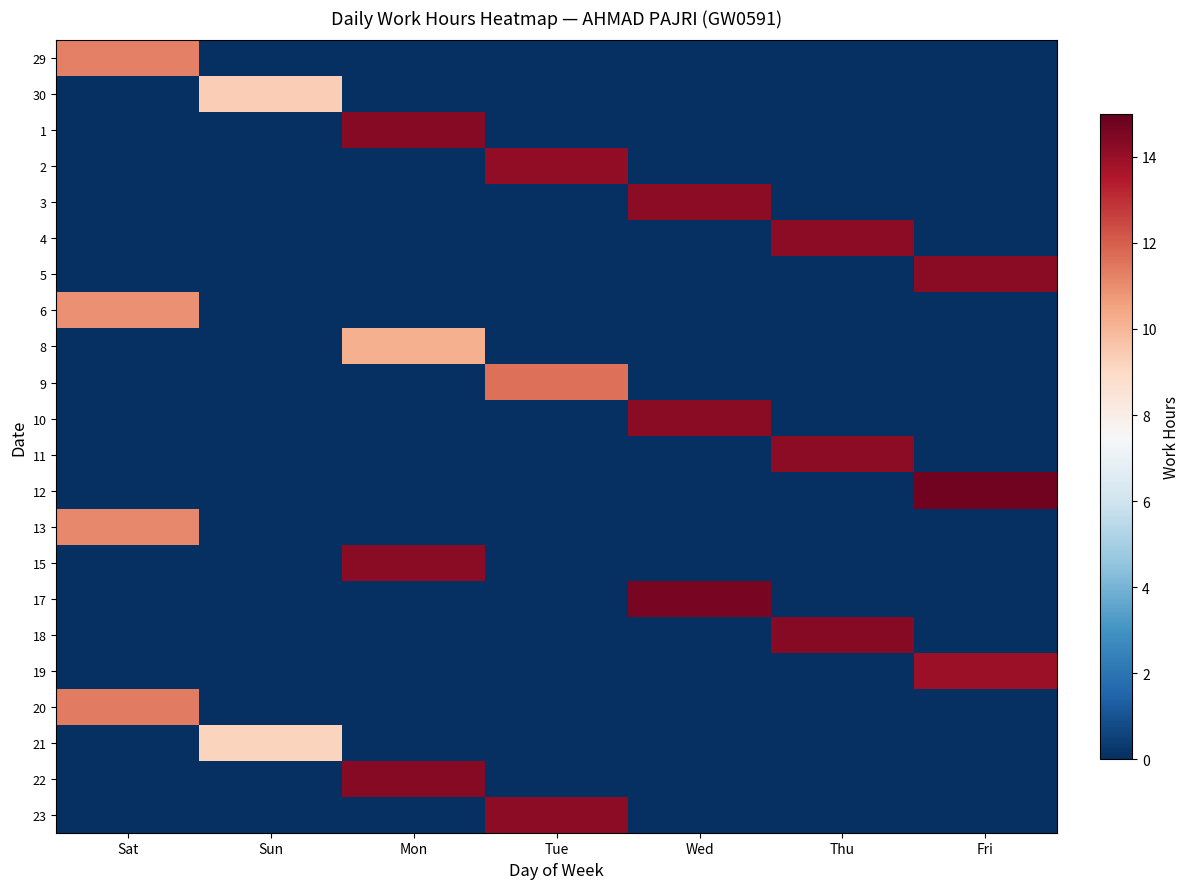

Reading left to right, transcribe all the data shown in this chart.

29: Sat=11.2	Sun=0.0	Mon=0.0	Tue=0.0	Wed=0.0	Thu=0.0	Fri=0.0
30: Sat=0.0	Sun=9.3	Mon=0.0	Tue=0.0	Wed=0.0	Thu=0.0	Fri=0.0
1: Sat=0.0	Sun=0.0	Mon=14.3	Tue=0.0	Wed=0.0	Thu=0.0	Fri=0.0
2: Sat=0.0	Sun=0.0	Mon=0.0	Tue=14.2	Wed=0.0	Thu=0.0	Fri=0.0
3: Sat=0.0	Sun=0.0	Mon=0.0	Tue=0.0	Wed=14.2	Thu=0.0	Fri=0.0
4: Sat=0.0	Sun=0.0	Mon=0.0	Tue=0.0	Wed=0.0	Thu=14.2	Fri=0.0
5: Sat=0.0	Sun=0.0	Mon=0.0	Tue=0.0	Wed=0.0	Thu=0.0	Fri=14.3
6: Sat=10.9	Sun=0.0	Mon=0.0	Tue=0.0	Wed=0.0	Thu=0.0	Fri=0.0
8: Sat=0.0	Sun=0.0	Mon=10.2	Tue=0.0	Wed=0.0	Thu=0.0	Fri=0.0
9: Sat=0.0	Sun=0.0	Mon=0.0	Tue=11.6	Wed=0.0	Thu=0.0	Fri=0.0
10: Sat=0.0	Sun=0.0	Mon=0.0	Tue=0.0	Wed=14.2	Thu=0.0	Fri=0.0
11: Sat=0.0	Sun=0.0	Mon=0.0	Tue=0.0	Wed=0.0	Thu=14.2	Fri=0.0
12: Sat=0.0	Sun=0.0	Mon=0.0	Tue=0.0	Wed=0.0	Thu=0.0	Fri=14.7
13: Sat=11.1	Sun=0.0	Mon=0.0	Tue=0.0	Wed=0.0	Thu=0.0	Fri=0.0
15: Sat=0.0	Sun=0.0	Mon=14.2	Tue=0.0	Wed=0.0	Thu=0.0	Fri=0.0
17: Sat=0.0	Sun=0.0	Mon=0.0	Tue=0.0	Wed=14.6	Thu=0.0	Fri=0.0
18: Sat=0.0	Sun=0.0	Mon=0.0	Tue=0.0	Wed=0.0	Thu=14.3	Fri=0.0
19: Sat=0.0	Sun=0.0	Mon=0.0	Tue=0.0	Wed=0.0	Thu=0.0	Fri=13.9
20: Sat=11.4	Sun=0.0	Mon=0.0	Tue=0.0	Wed=0.0	Thu=0.0	Fri=0.0
21: Sat=0.0	Sun=9.2	Mon=0.0	Tue=0.0	Wed=0.0	Thu=0.0	Fri=0.0
22: Sat=0.0	Sun=0.0	Mon=14.3	Tue=0.0	Wed=0.0	Thu=0.0	Fri=0.0
23: Sat=0.0	Sun=0.0	Mon=0.0	Tue=14.2	Wed=0.0	Thu=0.0	Fri=0.0